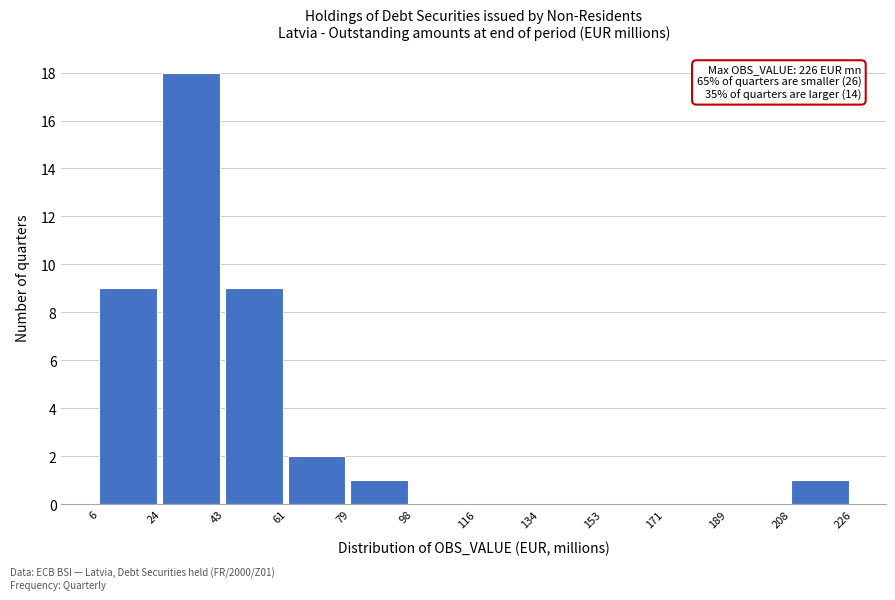

Which range on the x-axis has the tallest bar?

24 to 43